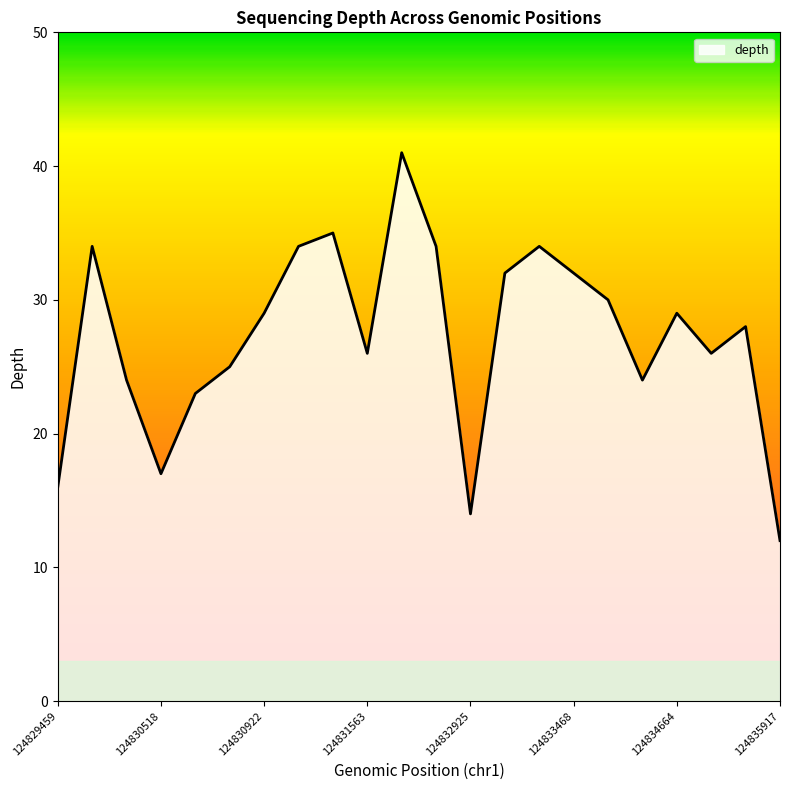

What is the smallest value displayed?

12